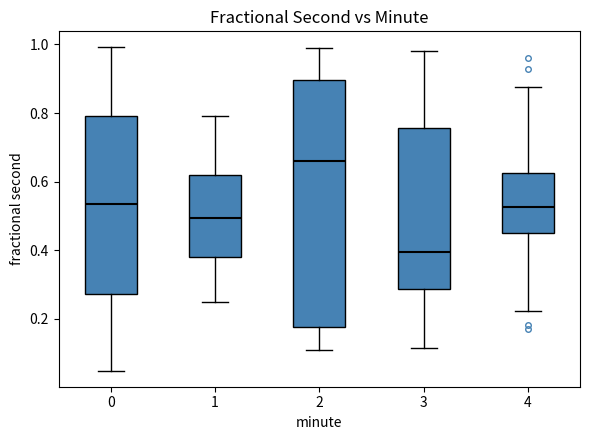

Reading left to right, read every box against the y-axis: the position of its median line, the range the box covers, and the ends of its whiskers. The values are not printed on the chart, so give them approximately, as read against the axis.

0: median 0.54, box 0.28 to 0.80, whiskers 0.04 to 1.00
1: median 0.50, box 0.38 to 0.62, whiskers 0.24 to 0.80
2: median 0.66, box 0.18 to 0.90, whiskers 0.10 to 0.98
3: median 0.40, box 0.28 to 0.76, whiskers 0.12 to 0.98
4: median 0.52, box 0.44 to 0.62, whiskers 0.22 to 0.88